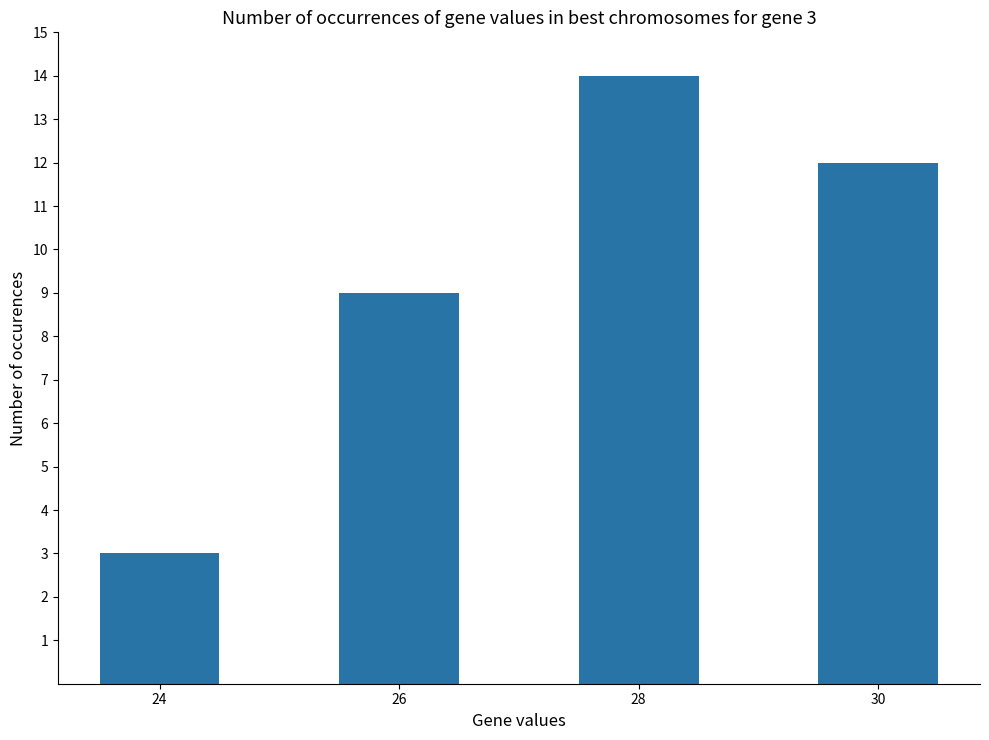

Which has a higher value, 24 or 30?

30